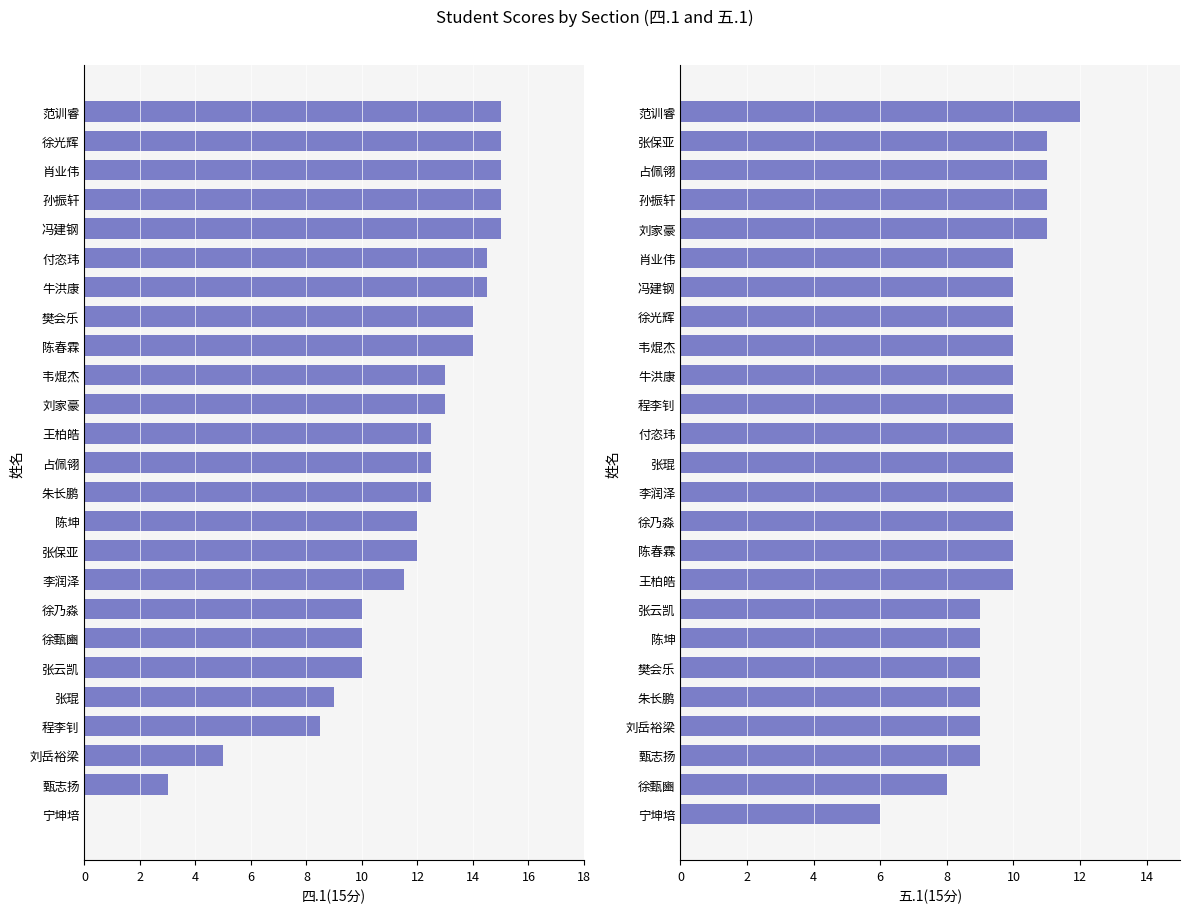

What are all the series names shown in the legend?

四.1(15分), 五.1(15分)